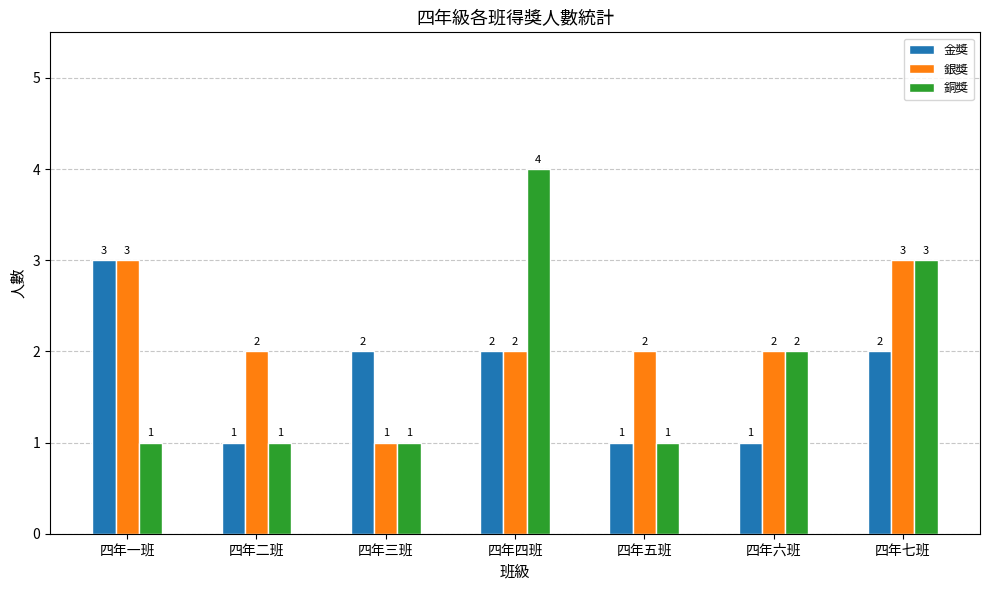

Which series has the largest range (max minus min)?

銅獎